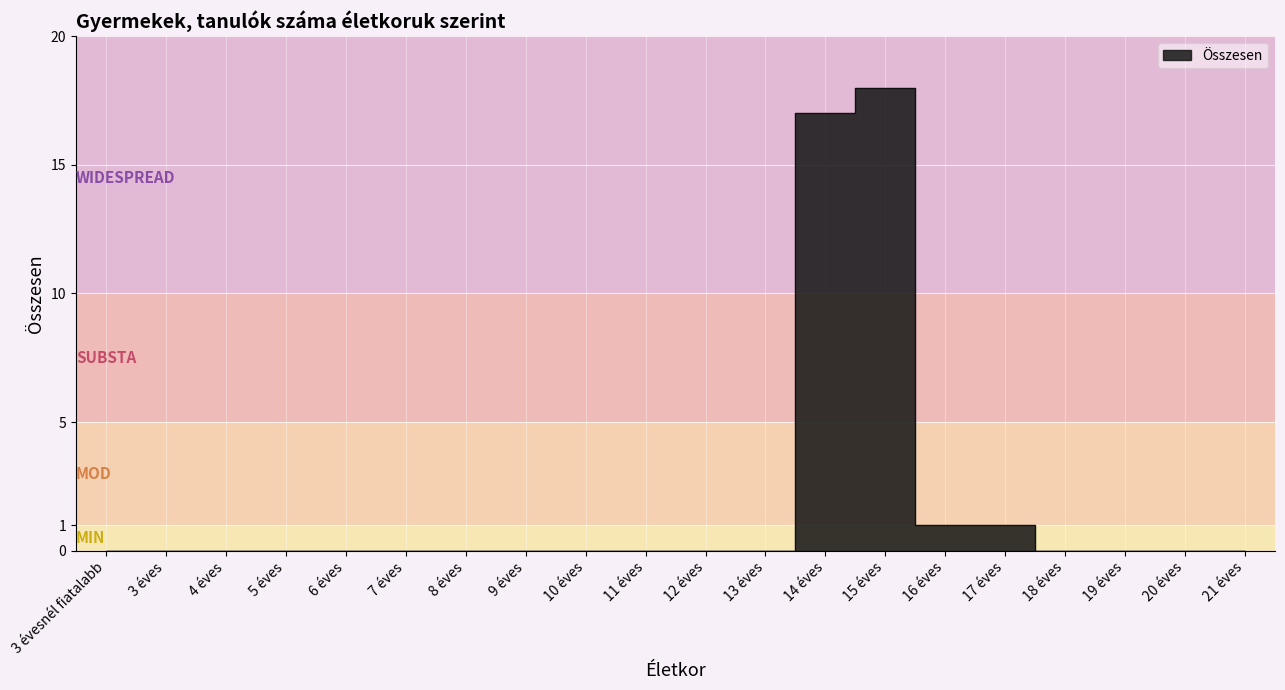

At which category does the chart reach its minimum across all series?

3 évesnél fiatalabb